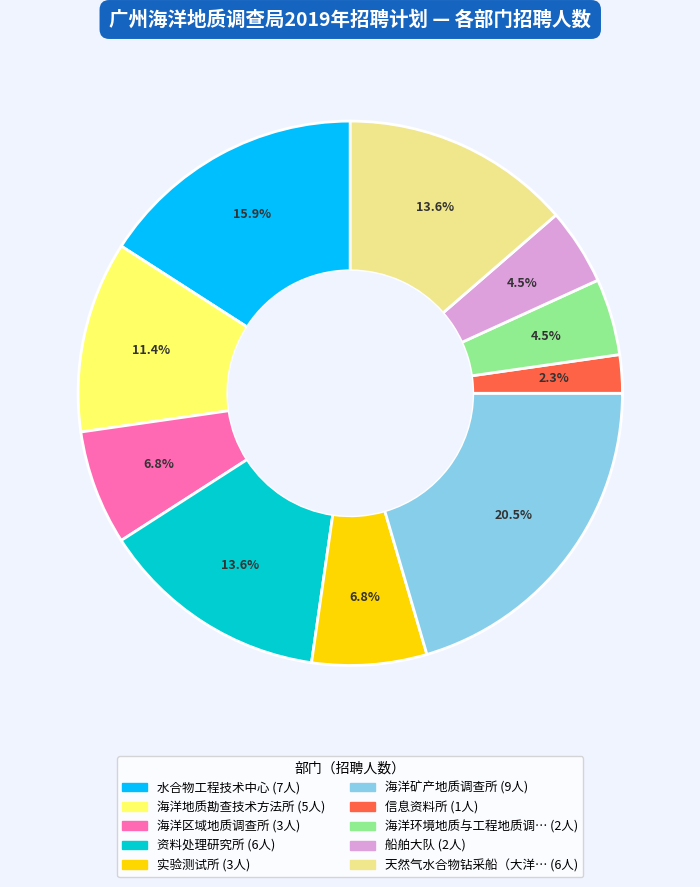

Does any single category account for the majority?

No